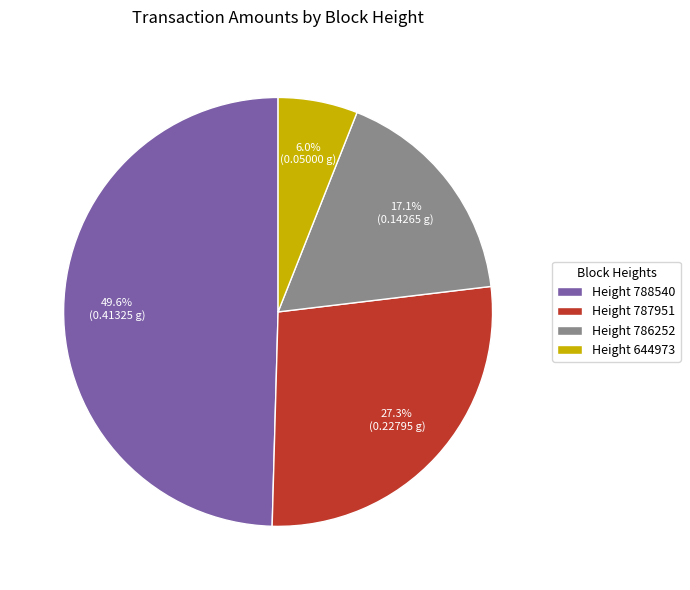

Is there any slice that represents more than half of the pie?

No